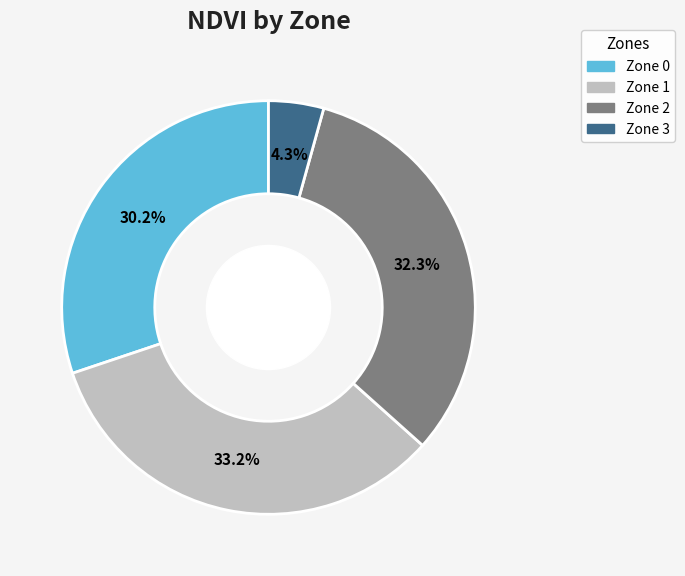

Which has a higher value, Zone 1 or Zone 0?

Zone 1